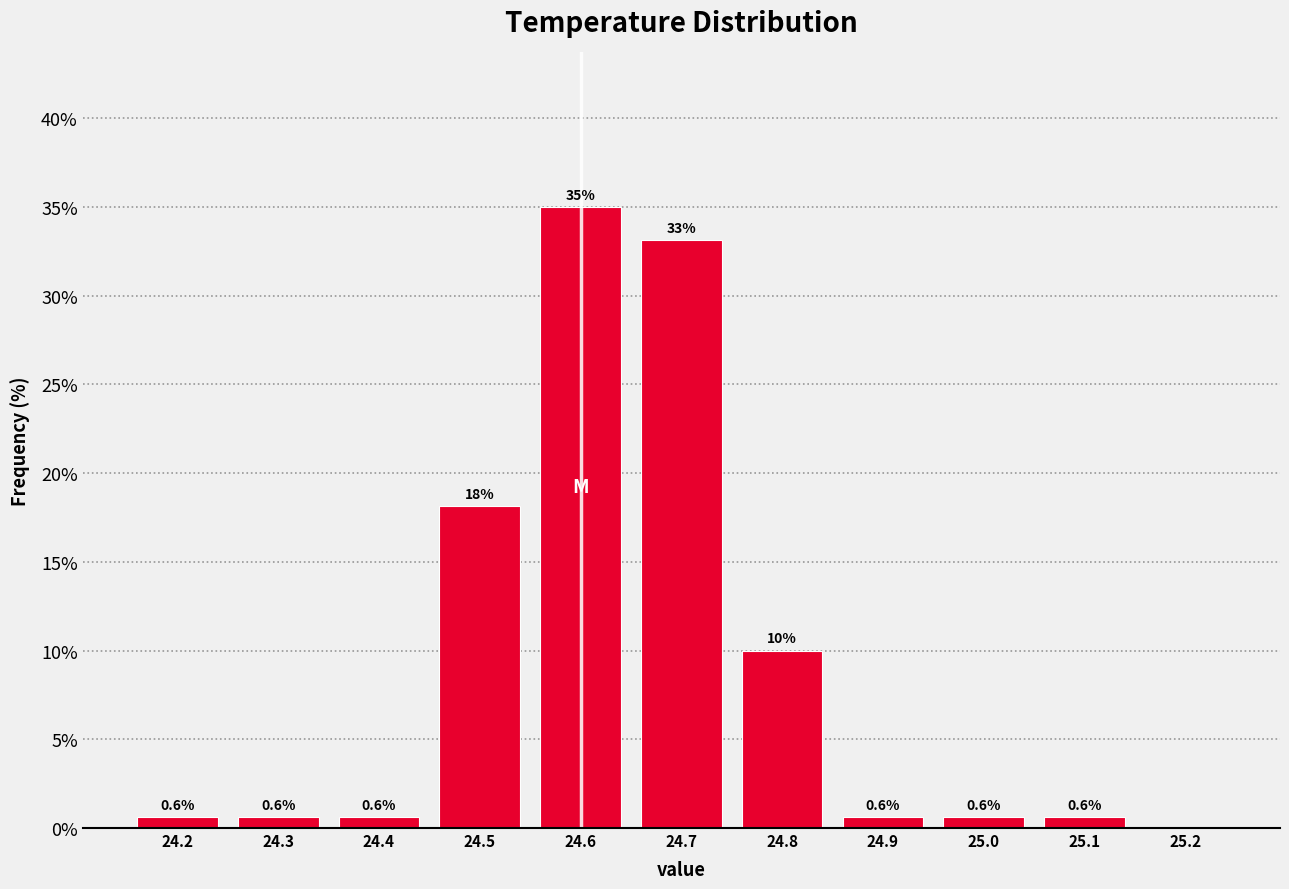

Which range on the x-axis has the tallest bar?

24.55 to 24.65